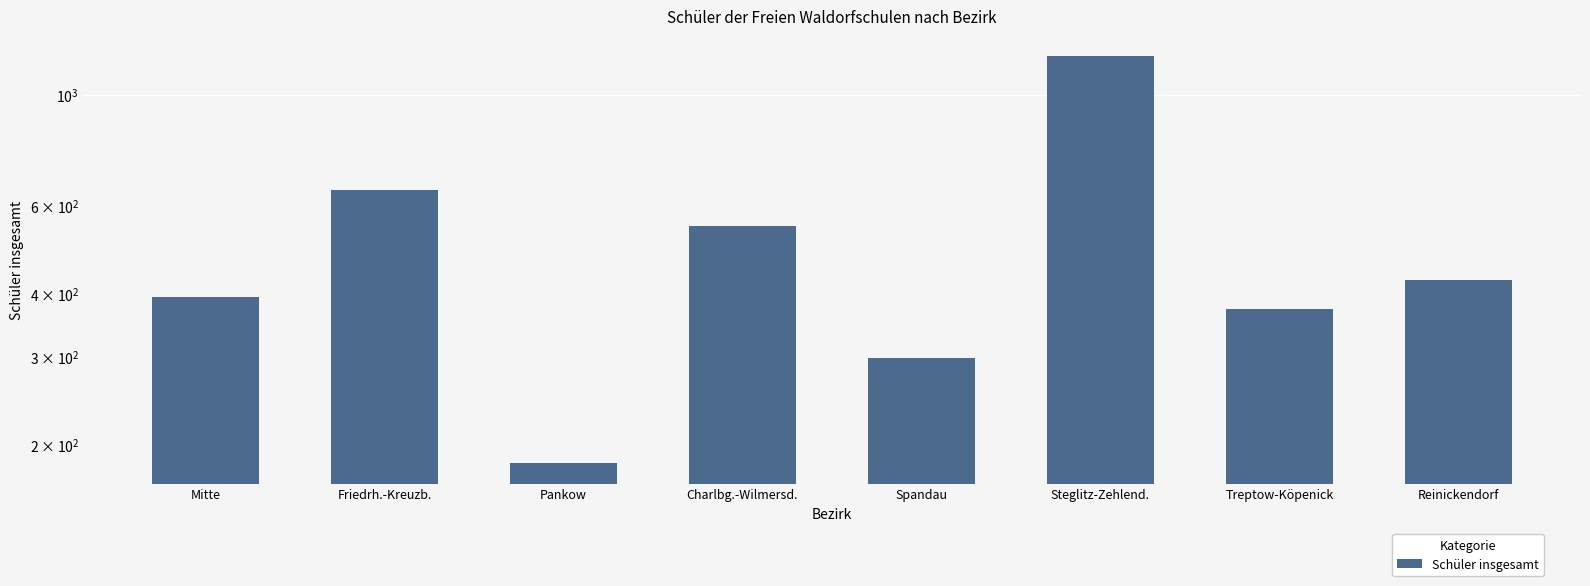

Rank the categories by value from lowest to highest.

Pankow, Spandau, Treptow-Köpenick, Mitte, Reinickendorf, Charlbg.-Wilmersd., Friedrh.-Kreuzb., Steglitz-Zehlend.